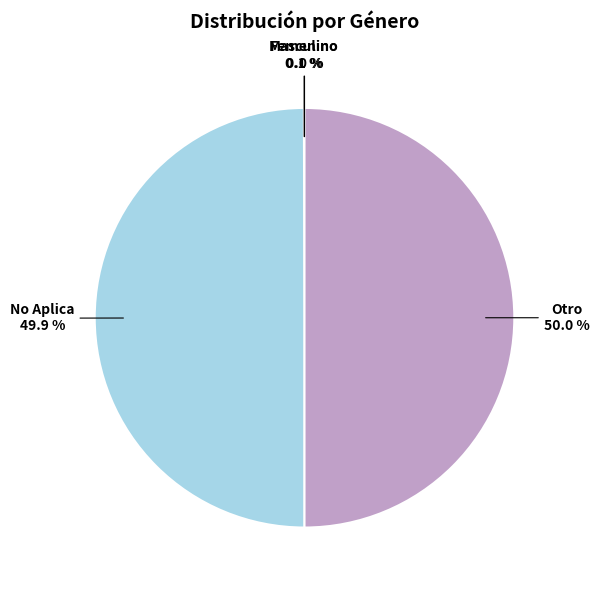

To the nearest percent, what is the difference between the largest and smallest slice percentages?

50%